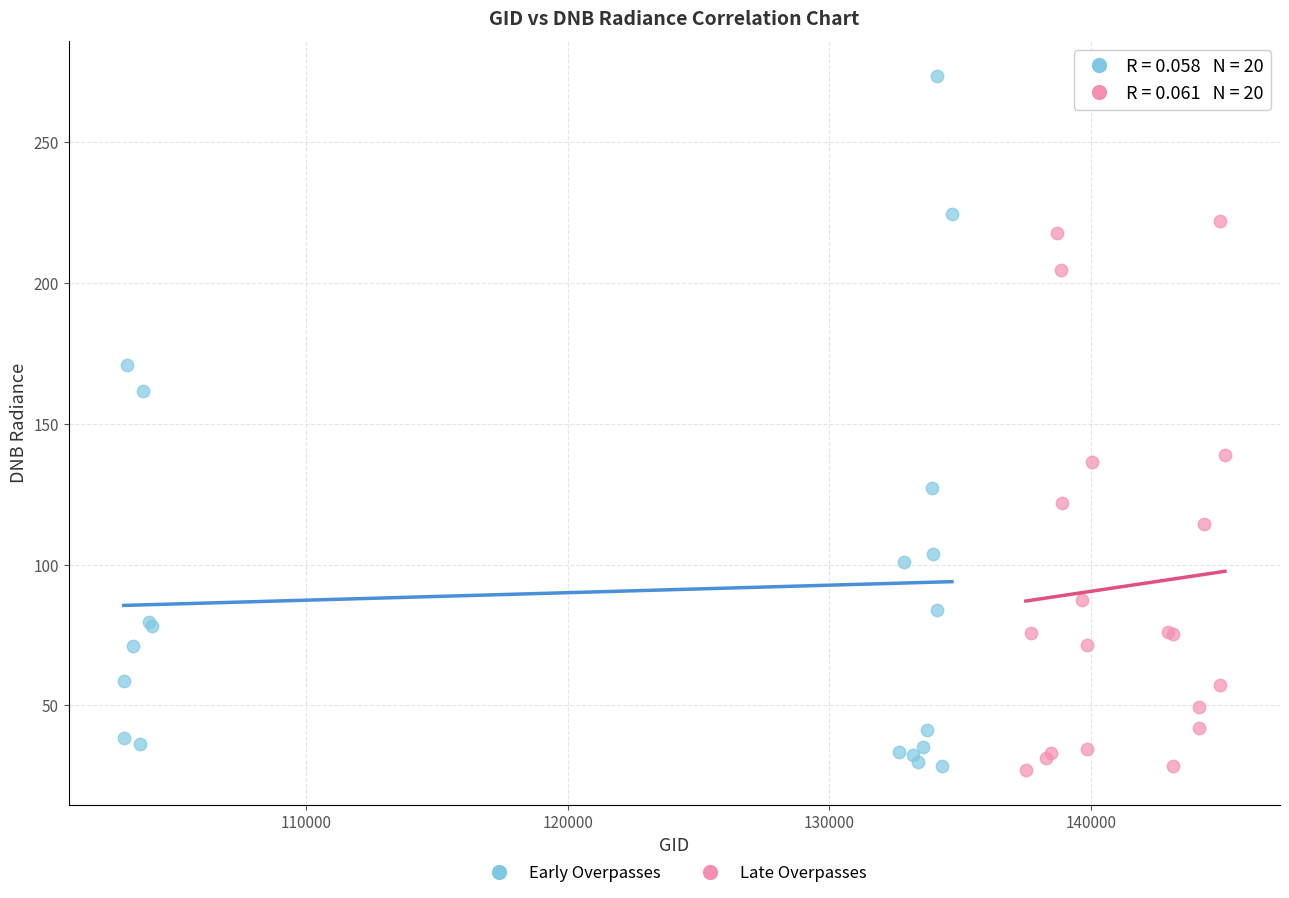

Which series reaches the maximum Y coordinate?

Early Overpasses